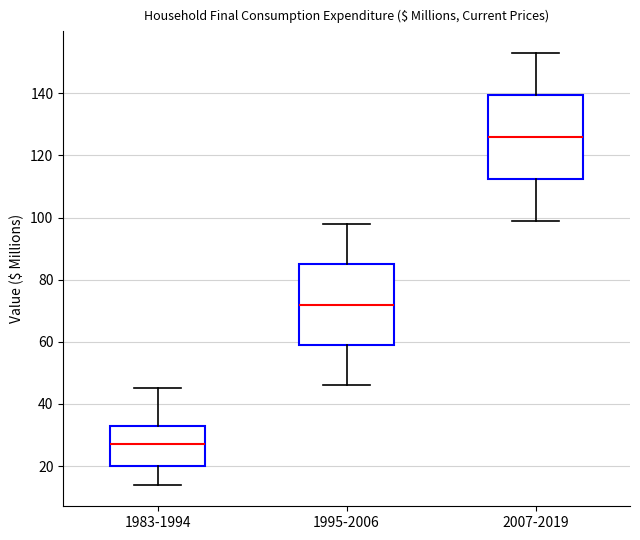

Reading left to right, transcribe this box plot: for each box, give where its median line is, the range the box spans, and where its two whiskers end, as read against the y-axis. The values are not printed on the chart, so give them approximately, as read against the axis.

1983-1994: median 28, box 20 to 34, whiskers 14 to 46
1995-2006: median 72, box 60 to 86, whiskers 46 to 98
2007-2019: median 126, box 112 to 140, whiskers 100 to 154